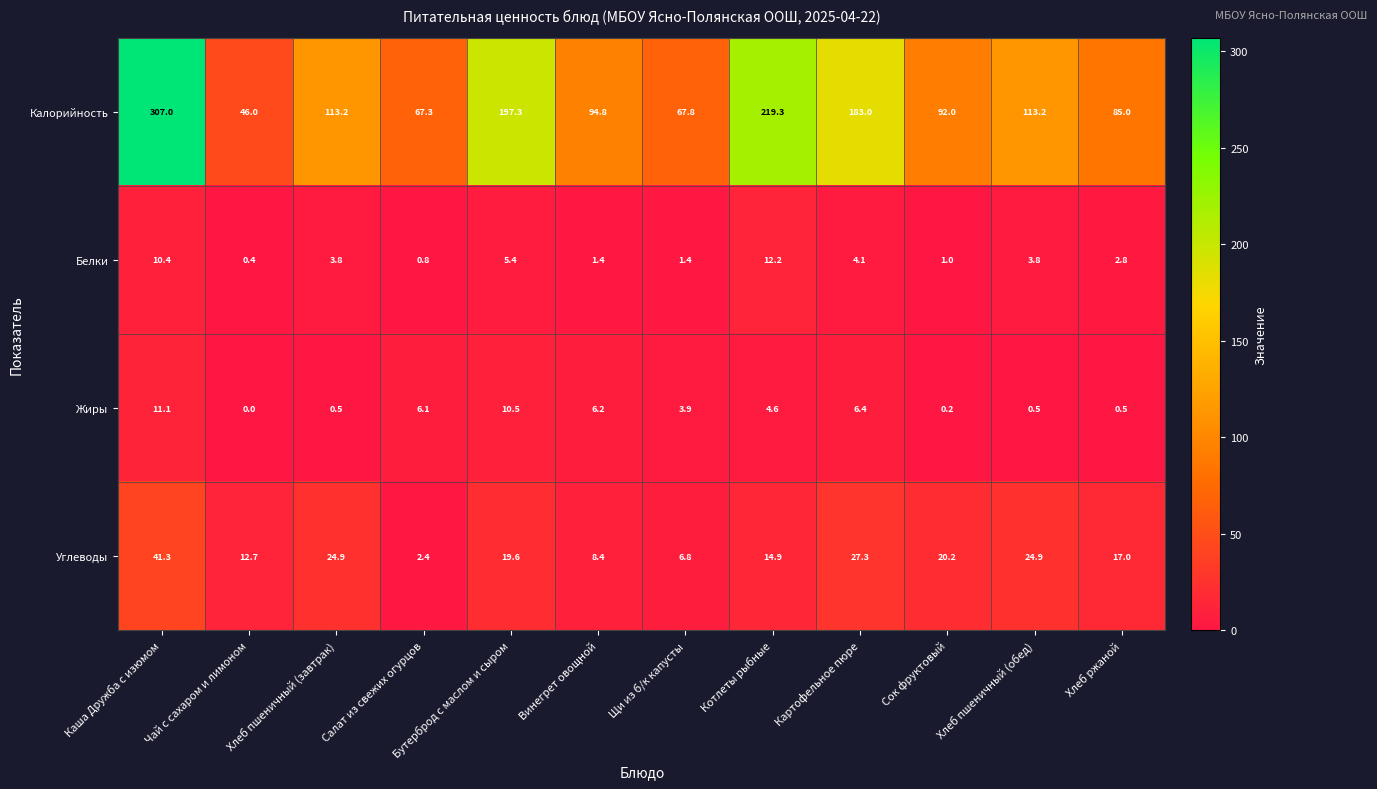

What is the total value across all series at Салат из свежих огурцов?

76.6